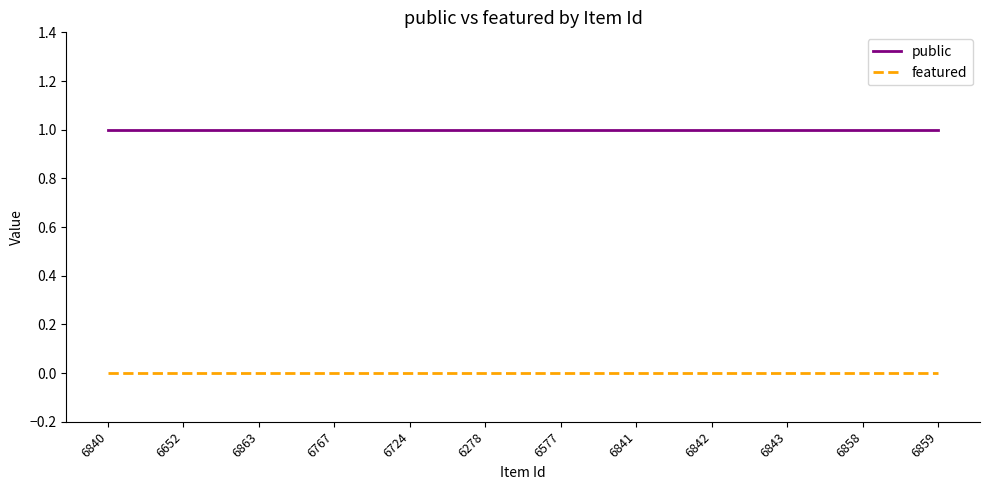

What is the total value across all series at 6577?

1